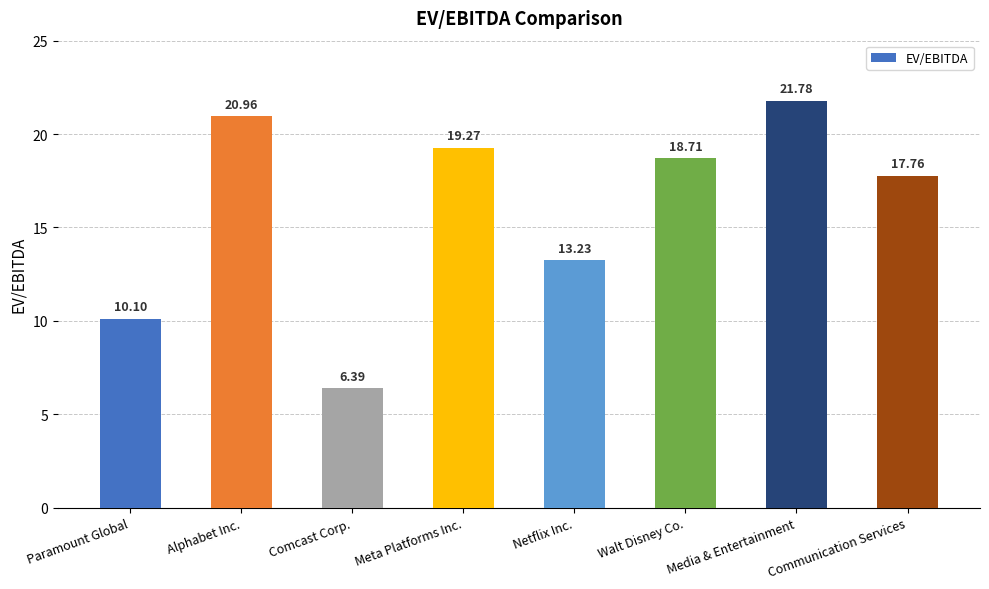

Reading left to right, extract all data points from this chart.

Paramount Global=10.1	Alphabet Inc.=21.0	Comcast Corp.=6.4	Meta Platforms Inc.=19.3	Netflix Inc.=13.2	Walt Disney Co.=18.7	Media & Entertainment=21.8	Communication Services=17.8